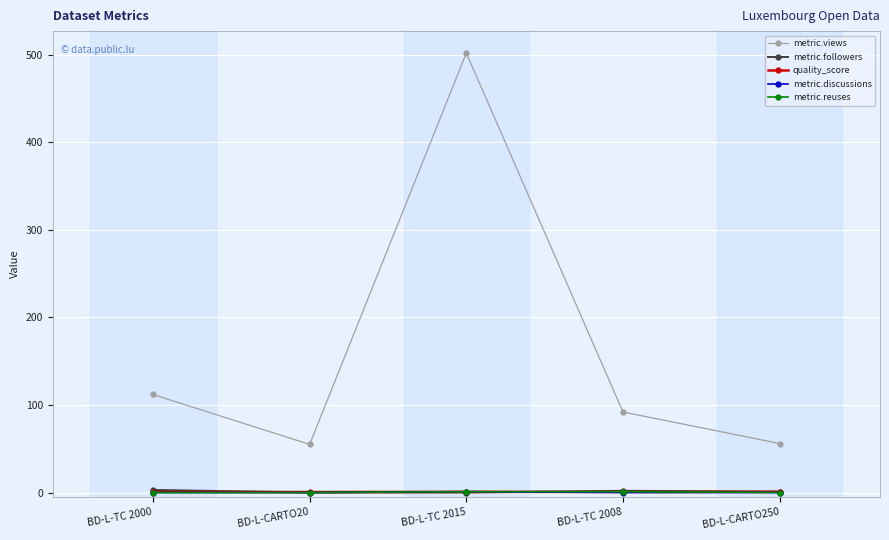

Which series has the largest total across all categories?

metric.views